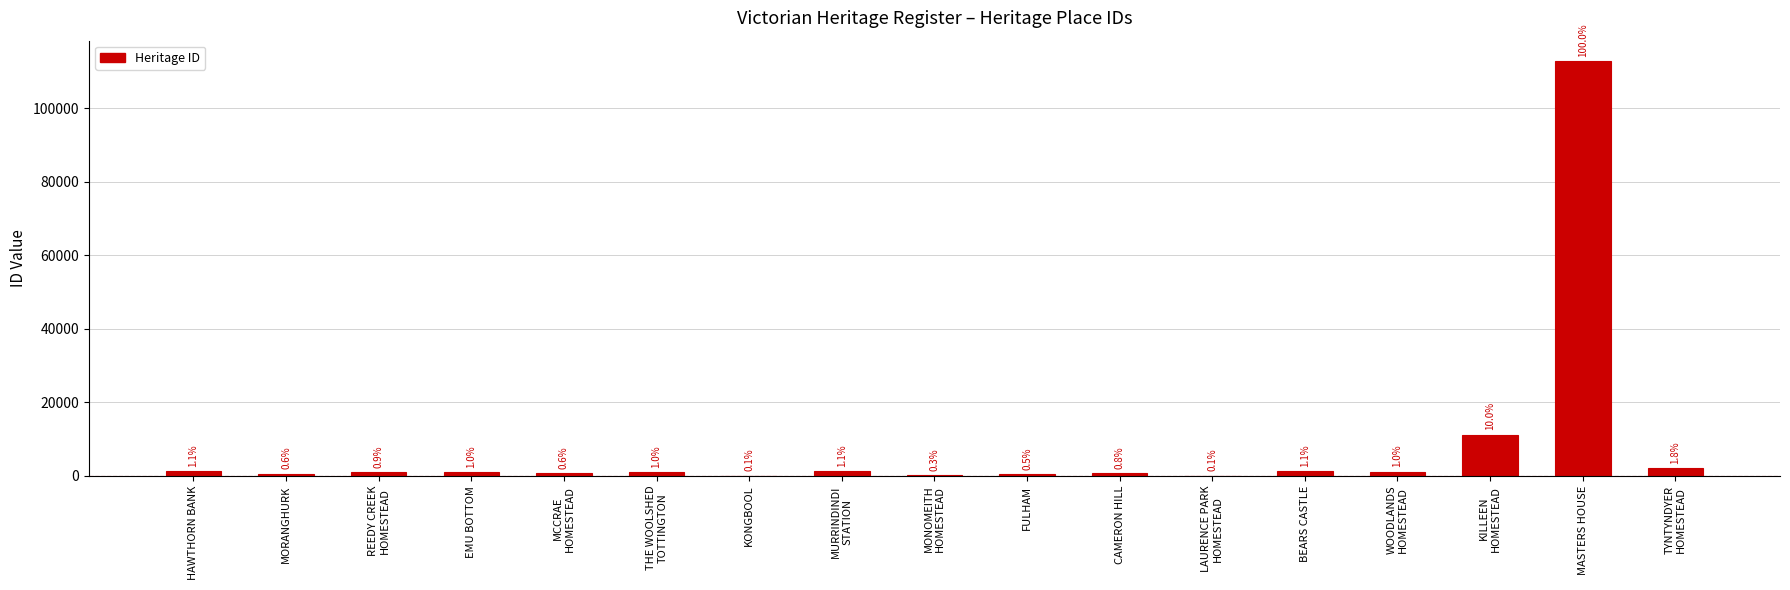

Approximately how many times larger is the value at MASTERS HOUSE compared to FULHAM?

185.0